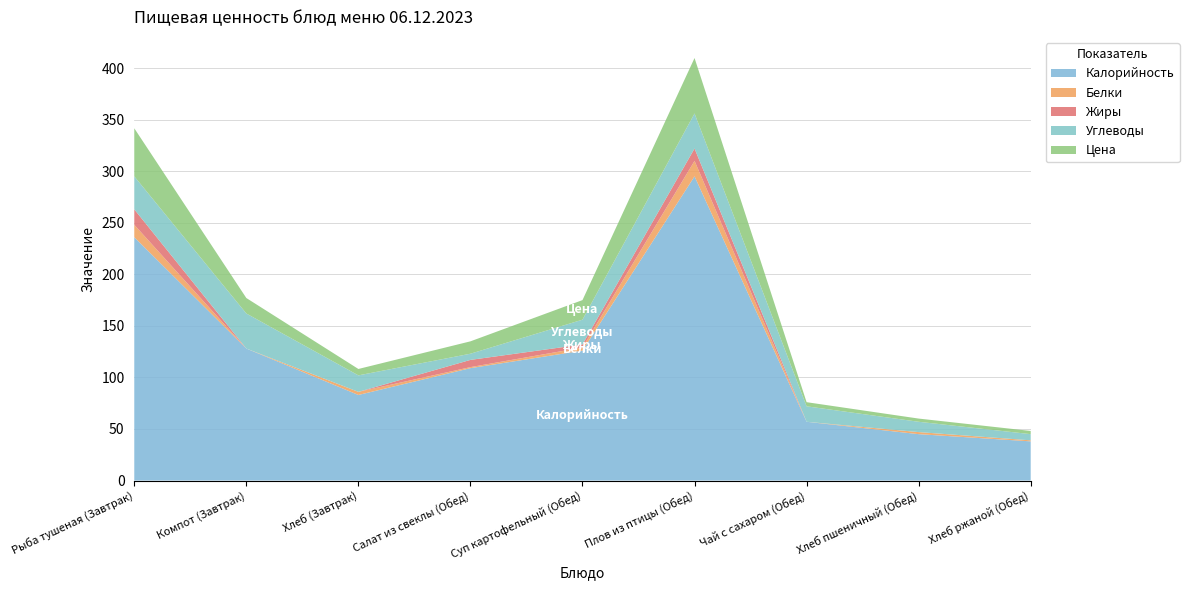

Reading left to right, extract all data points from this chart.

Калорийность: Рыба тушеная (Завтрак)=236.0	Компот (Завтрак)=128.0	Хлеб (Завтрак)=83.0	Салат из свеклы (Обед)=109.0	Суп картофельный (Обед)=126.0	Плов из птицы (Обед)=295.0	Чай с сахаром (Обед)=57.0	Хлеб пшеничный (Обед)=45.0	Хлеб ржаной (Обед)=38.0
Белки: Рыба тушеная (Завтрак)=12.0	Компот (Завтрак)=0.0	Хлеб (Завтрак)=3.0	Салат из свеклы (Обед)=1.0	Суп картофельный (Обед)=3.0	Плов из птицы (Обед)=15.0	Чай с сахаром (Обед)=0.0	Хлеб пшеничный (Обед)=2.0	Хлеб ржаной (Обед)=1.0
Жиры: Рыба тушеная (Завтрак)=15.0	Компот (Завтрак)=0.0	Хлеб (Завтрак)=0.0	Салат из свеклы (Обед)=7.0	Суп картофельный (Обед)=3.0	Плов из птицы (Обед)=12.0	Чай с сахаром (Обед)=0.0	Хлеб пшеничный (Обед)=0.0	Хлеб ржаной (Обед)=0.0
Углеводы: Рыба тушеная (Завтрак)=32.0	Компот (Завтрак)=34.0	Хлеб (Завтрак)=16.0	Салат из свеклы (Обед)=6.0	Суп картофельный (Обед)=24.0	Плов из птицы (Обед)=34.0	Чай с сахаром (Обед)=15.0	Хлеб пшеничный (Обед)=10.0	Хлеб ржаной (Обед)=6.0
Цена: Рыба тушеная (Завтрак)=46.6	Компот (Завтрак)=15.0	Хлеб (Завтрак)=6.2	Салат из свеклы (Обед)=12.0	Суп картофельный (Обед)=19.0	Плов из птицы (Обед)=53.7	Чай с сахаром (Обед)=4.0	Хлеб пшеничный (Обед)=3.1	Хлеб ржаной (Обед)=3.1